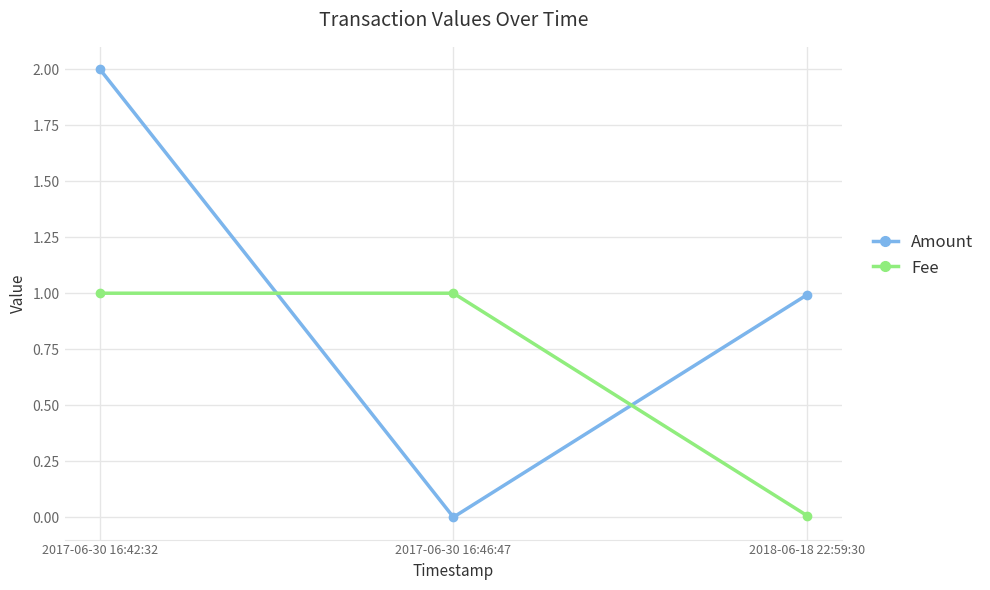

Which series changed the most between 2017-06-30 16:42:32 and 2018-06-18 22:59:30?

Amount